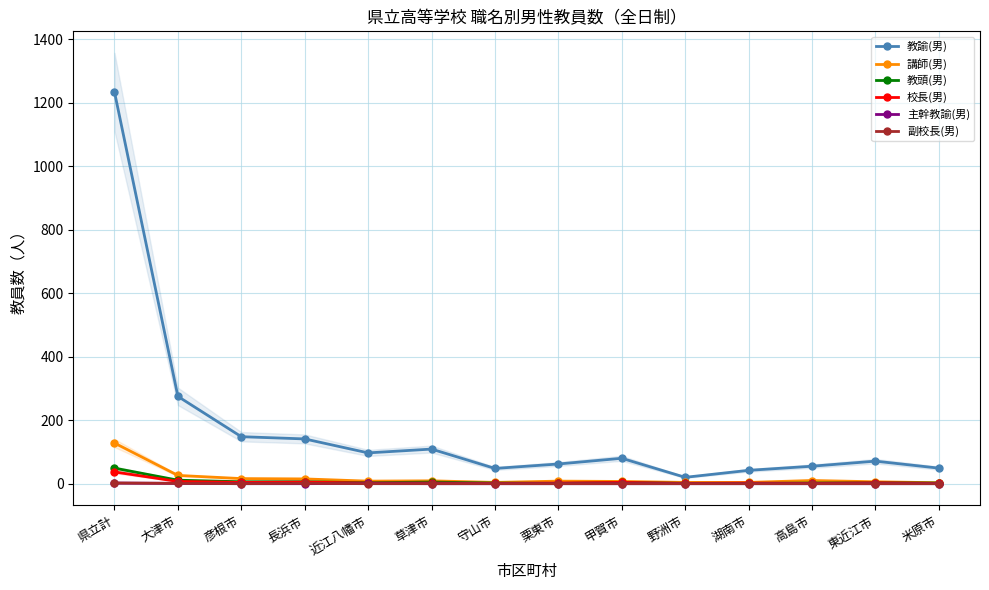

At which category is the sum across all series the highest?

県立計